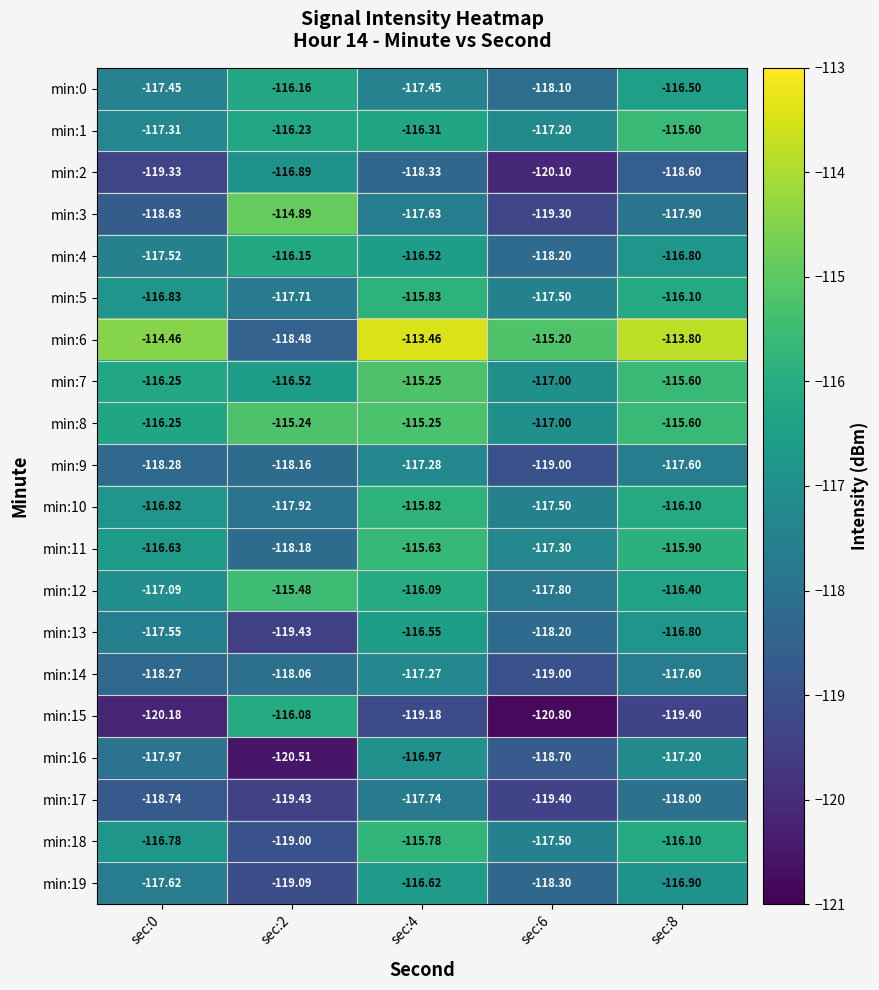

Is the value of min:9 at sec:4 greater than the value of min:7 at sec:6?

No